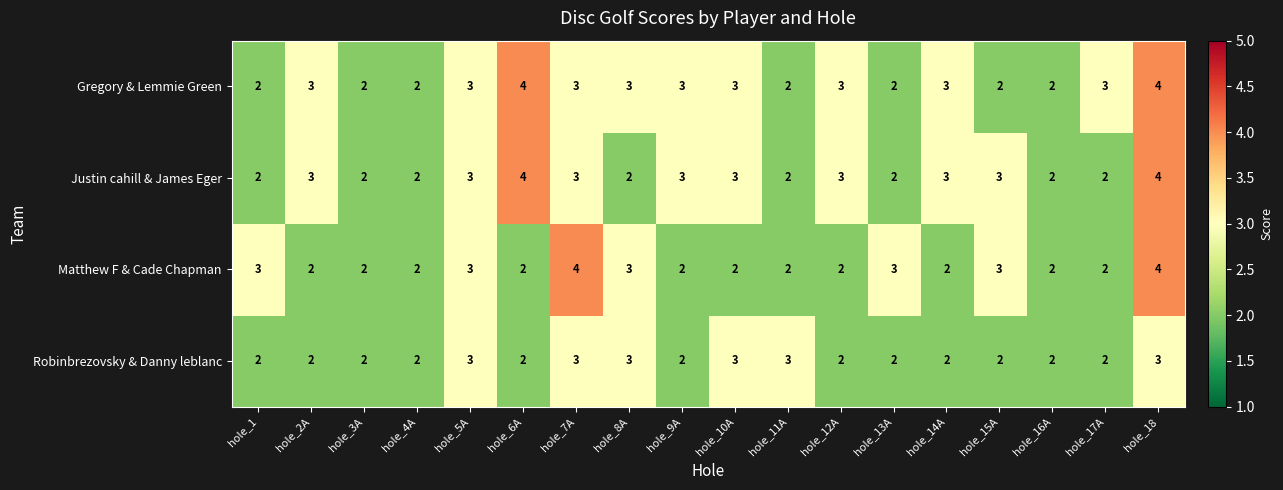

The value of Matthew F & Cade Chapman at hole_17A is 2. True or false?

True